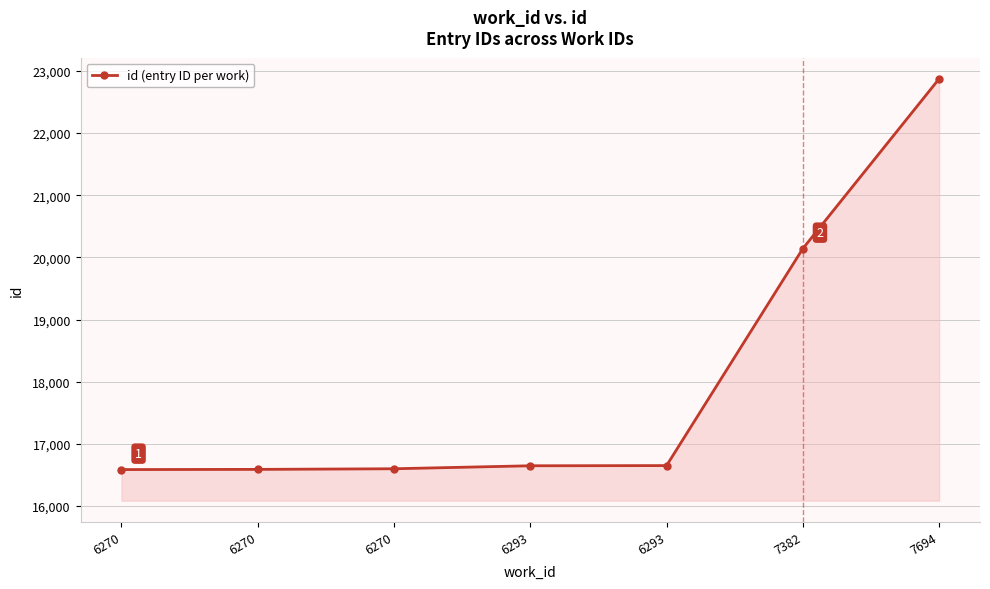

The chart shows a value of 7120 at 6293. True or false?

False